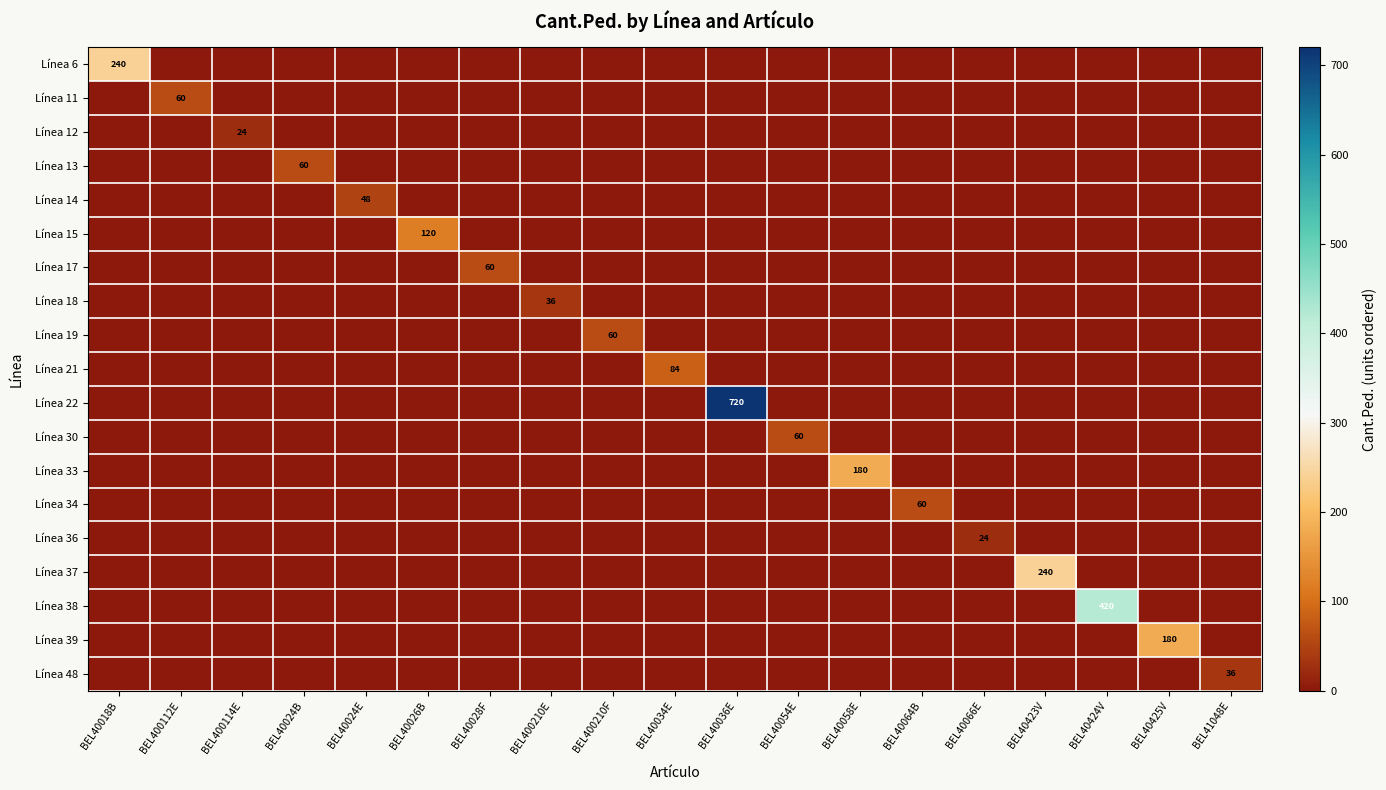

At how many categories does at least one series exceed 165?

6